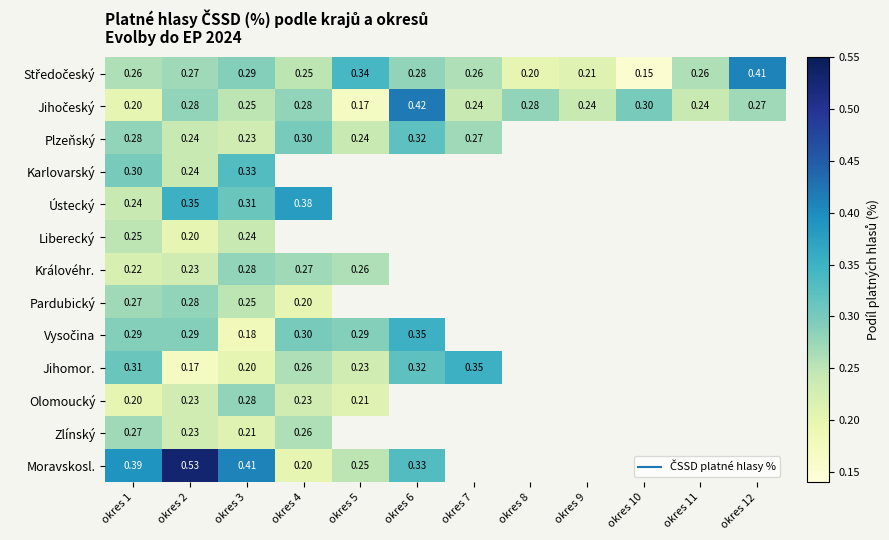

What is the maximum value shown in the chart?

0.5